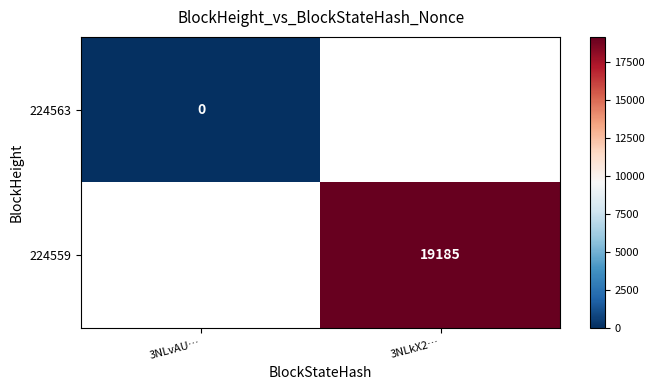

Rank the series by their maximum value, from highest to lowest.

224563, 224559